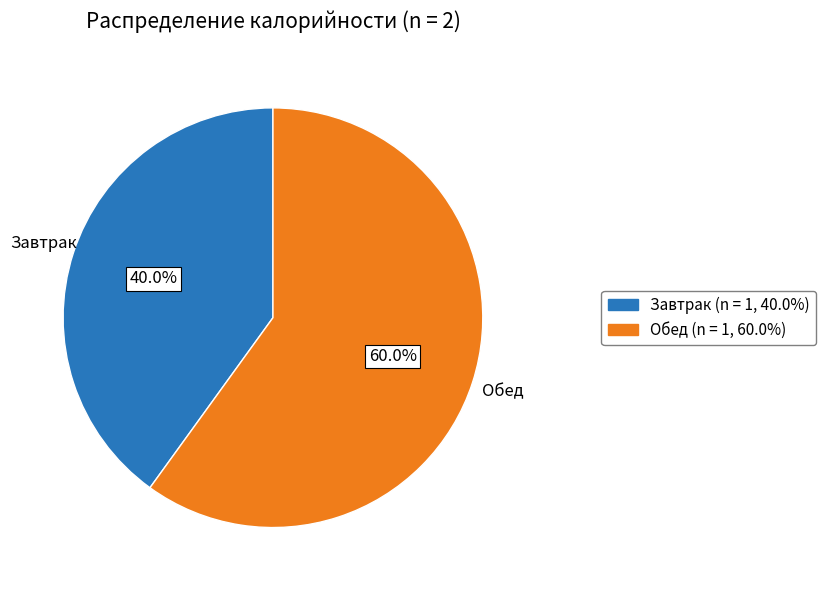

To the nearest percent, what portion does Завтрак represent?

40%